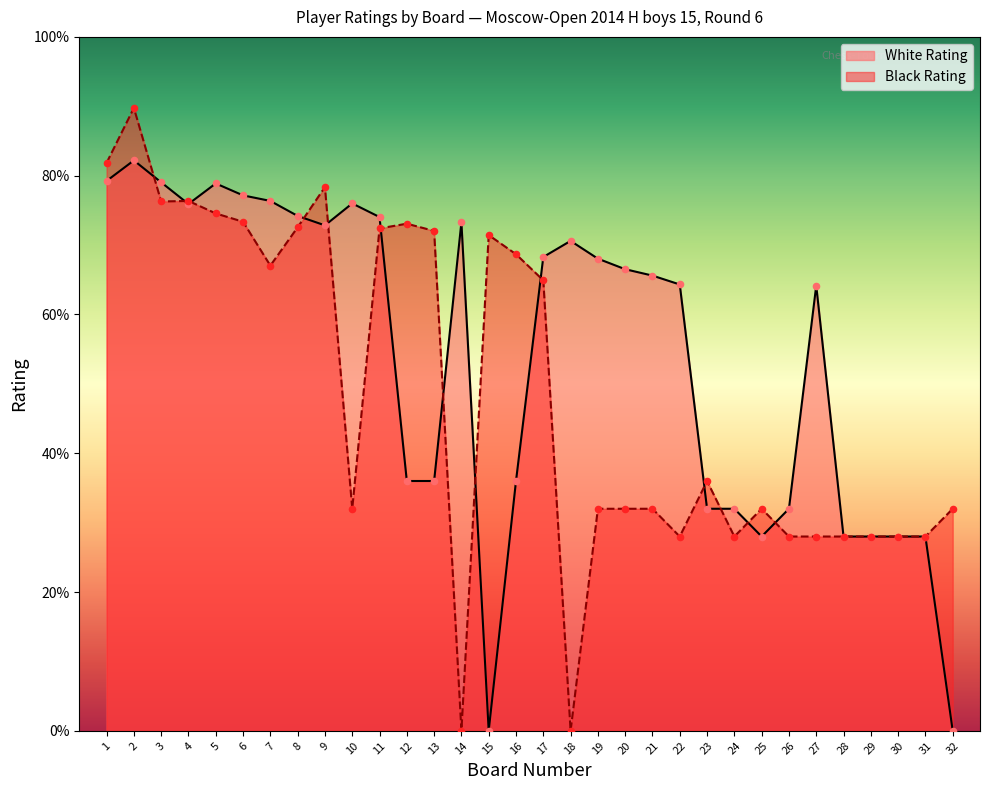

Which series reaches the minimum Y coordinate?

White Rating